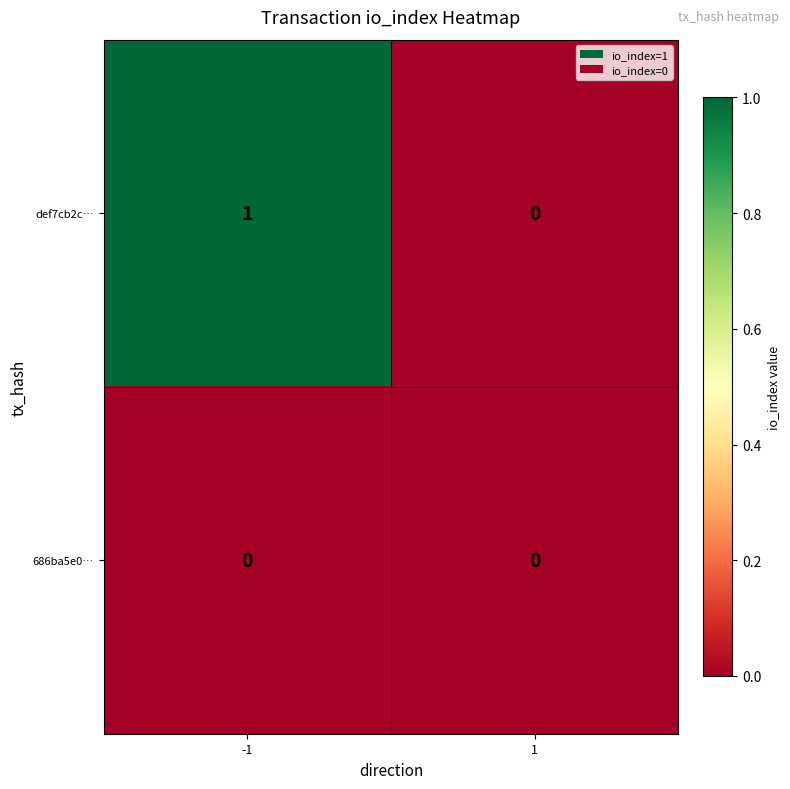

Count the number of data series in this chart.

2